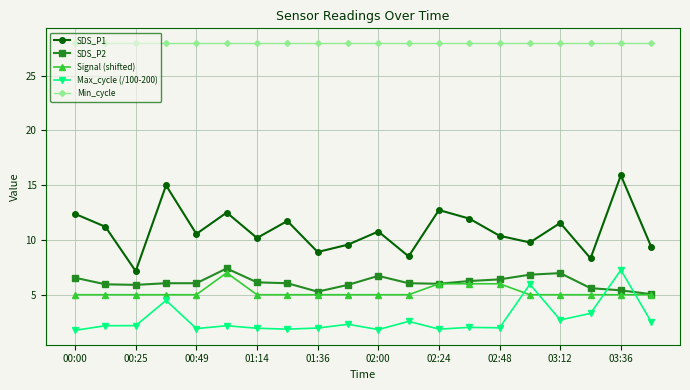

True or false: Min_cycle and SDS_P1 cross at least once.

False